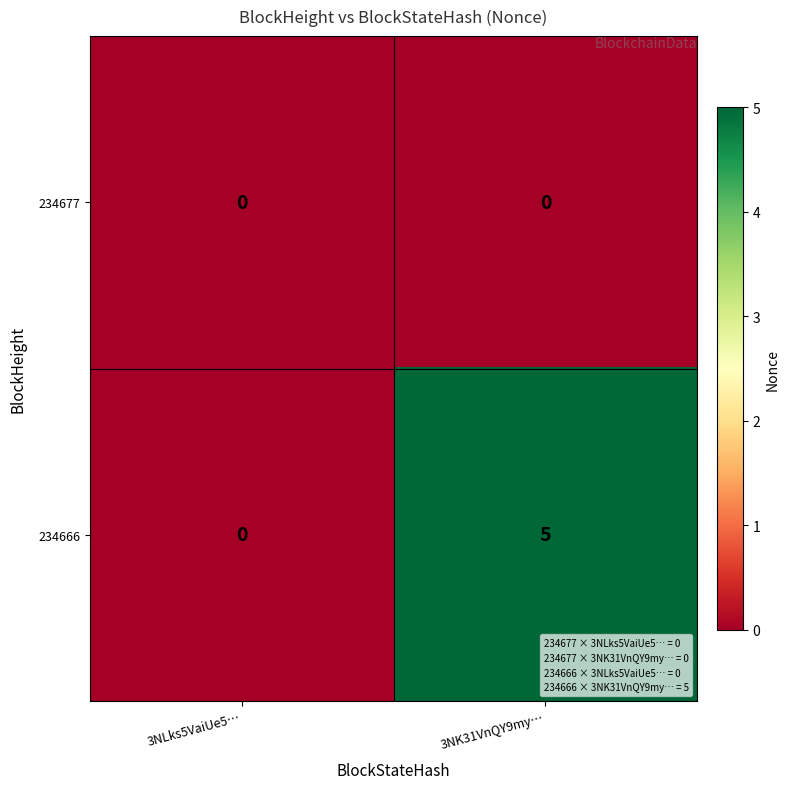

Which series has the widest spread of values?

234666